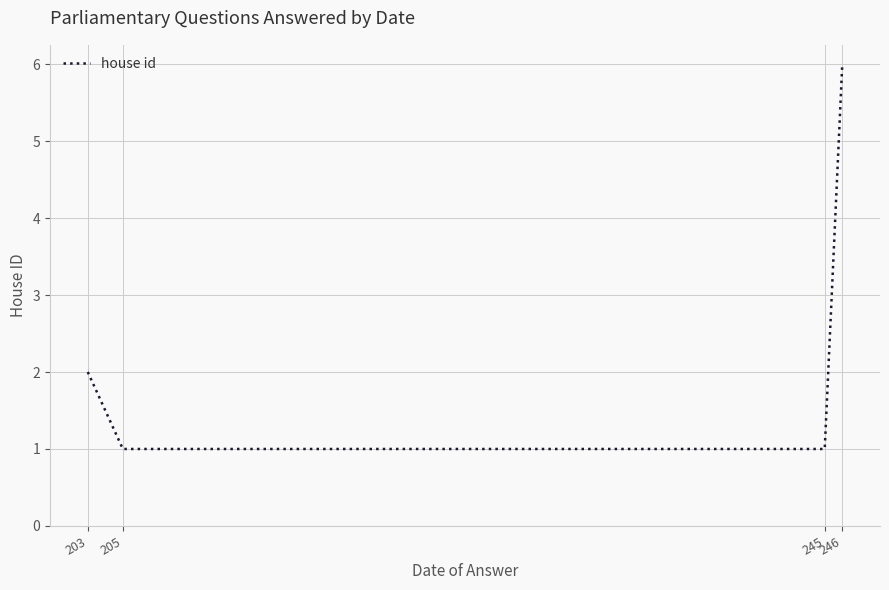

Is this an area chart (filled region under the line)?

No